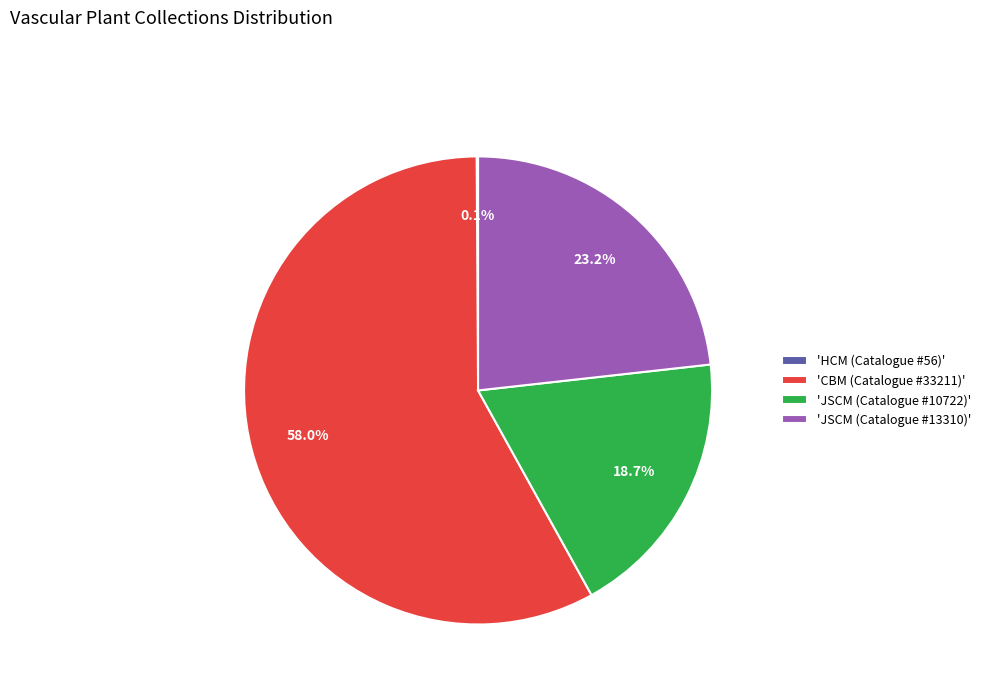

Does any single category account for the majority?

Yes